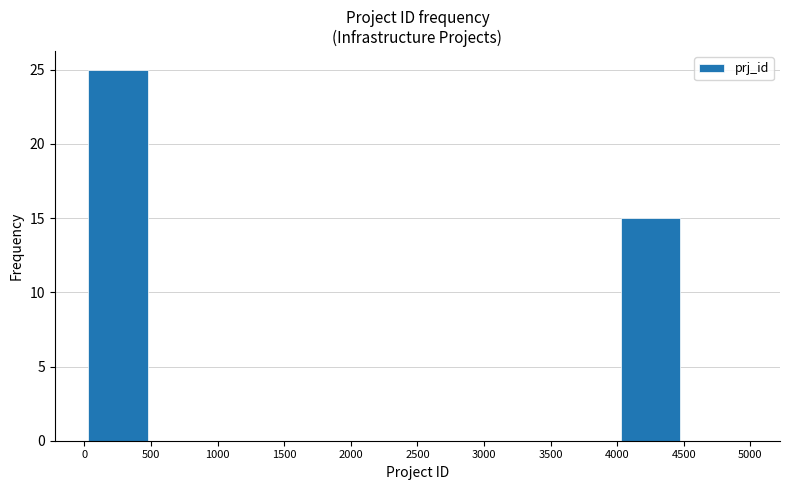

Reading left to right, transcribe this chart: for each bar, give the range it covers on the x-axis and its height. The values are not printed on the chart, so give them approximately, as read against the axis.

0 to 500: 25
500 to 1000: 0
1000 to 1500: 0
1500 to 2000: 0
2000 to 2500: 0
2500 to 3000: 0
3000 to 3500: 0
3500 to 4000: 0
4000 to 4500: 15
4500 to 5000: 0